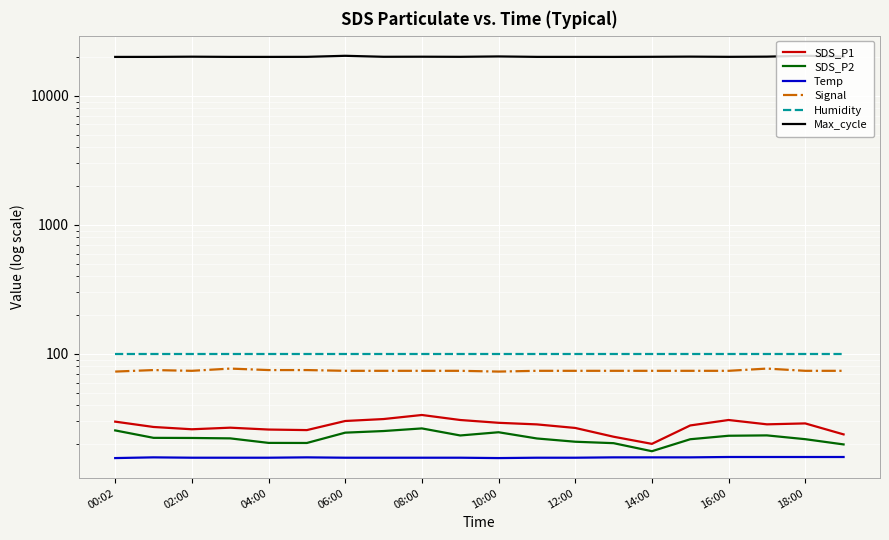

What is the spread (max minus min) of values at 18:00?

20434.1